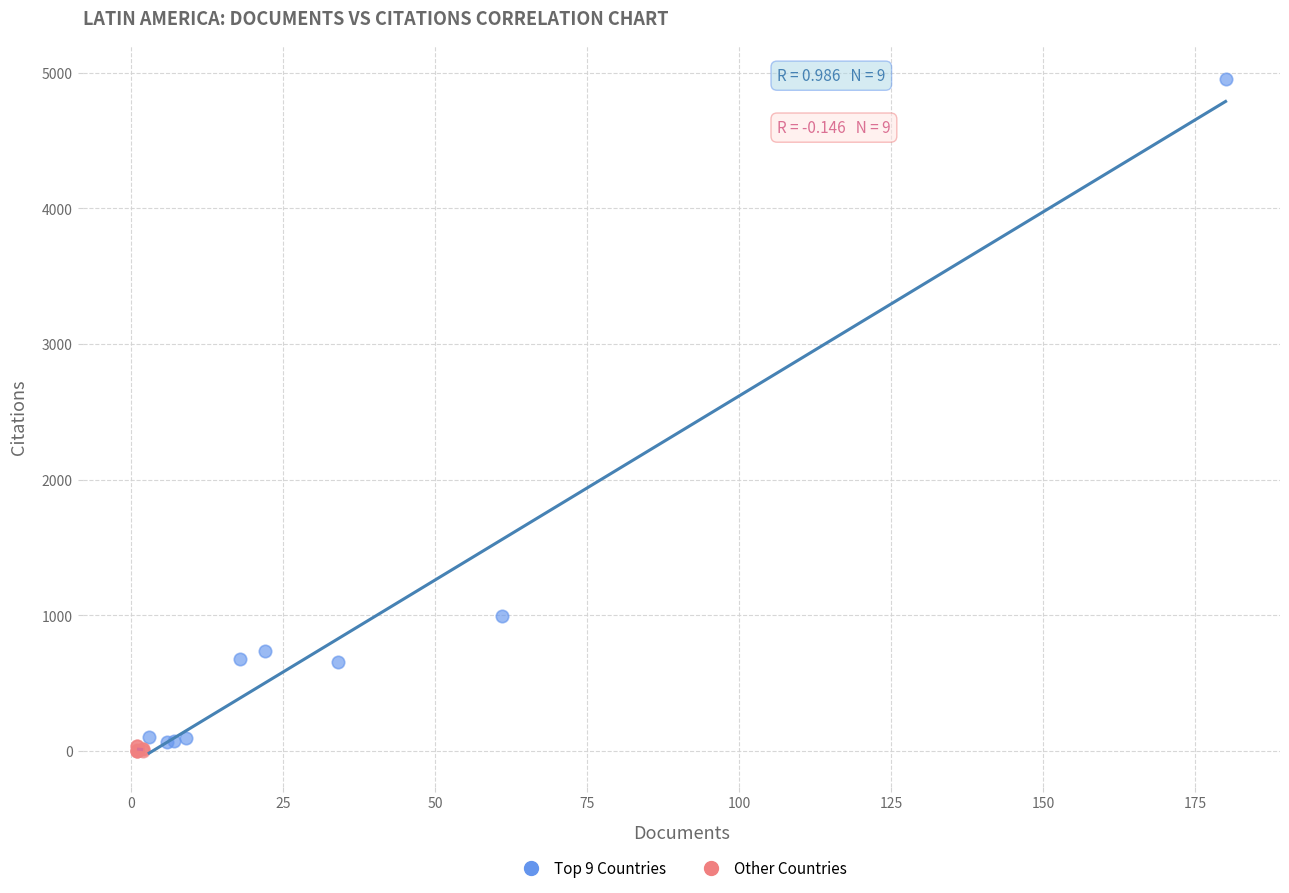

Which series contains the highest Y value?

Top 9 Countries